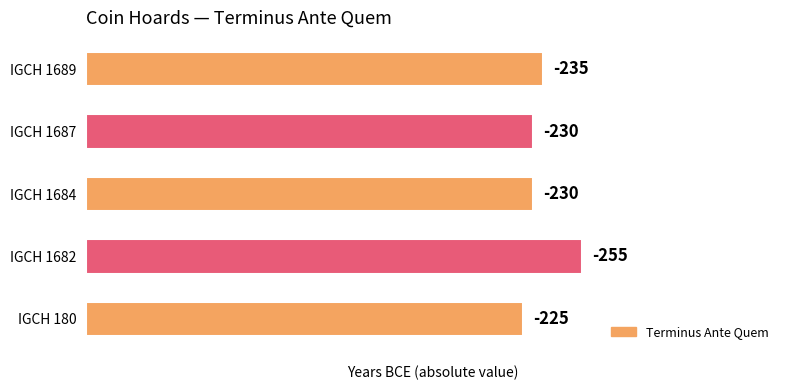

How many bars are there in total?

5